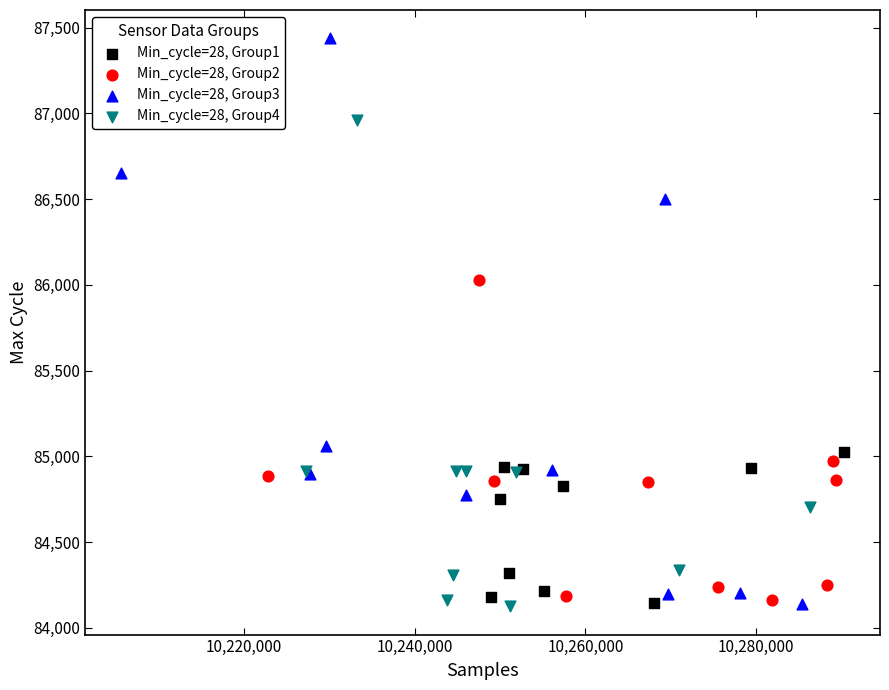

What are all the series names shown in the legend?

Min_cycle=28, Group1, Min_cycle=28, Group2, Min_cycle=28, Group3, Min_cycle=28, Group4